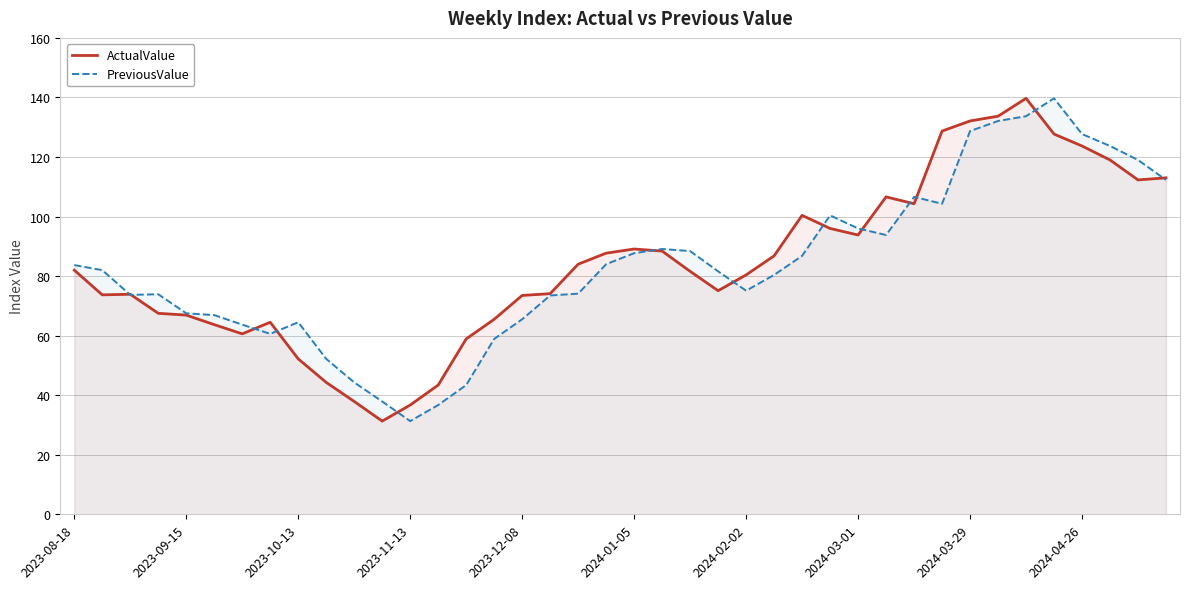

What is the minimum value for ActualValue?

31.3